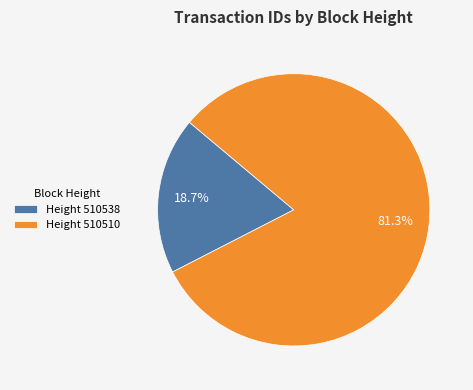

Between Height 510510 and Height 510538, which is larger?

Height 510510